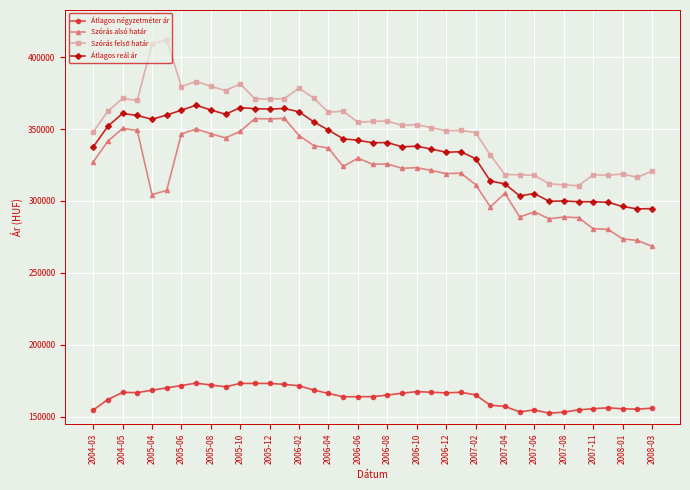

What is the average value of the Átlagos négyzetméter ár series?

163971